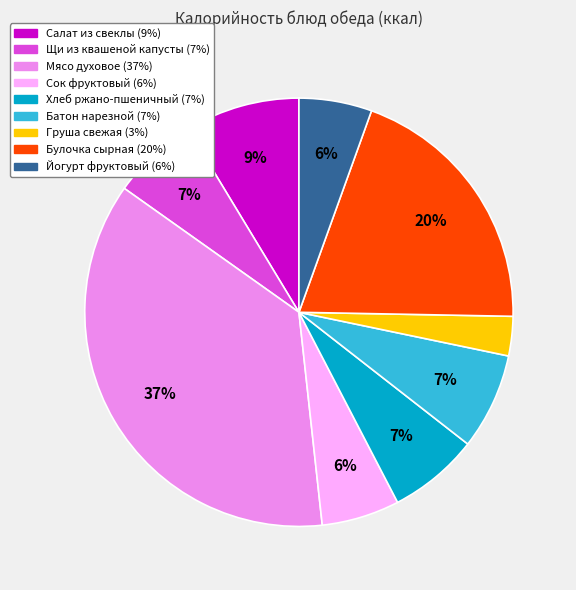

Do Батон нарезной and Хлеб ржано-пшеничный together represent more than half of the pie?

No